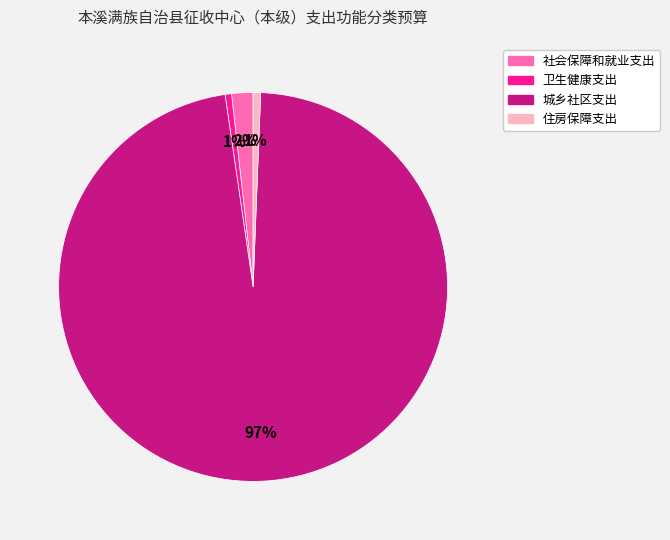

Which slice is the largest?

城乡社区支出